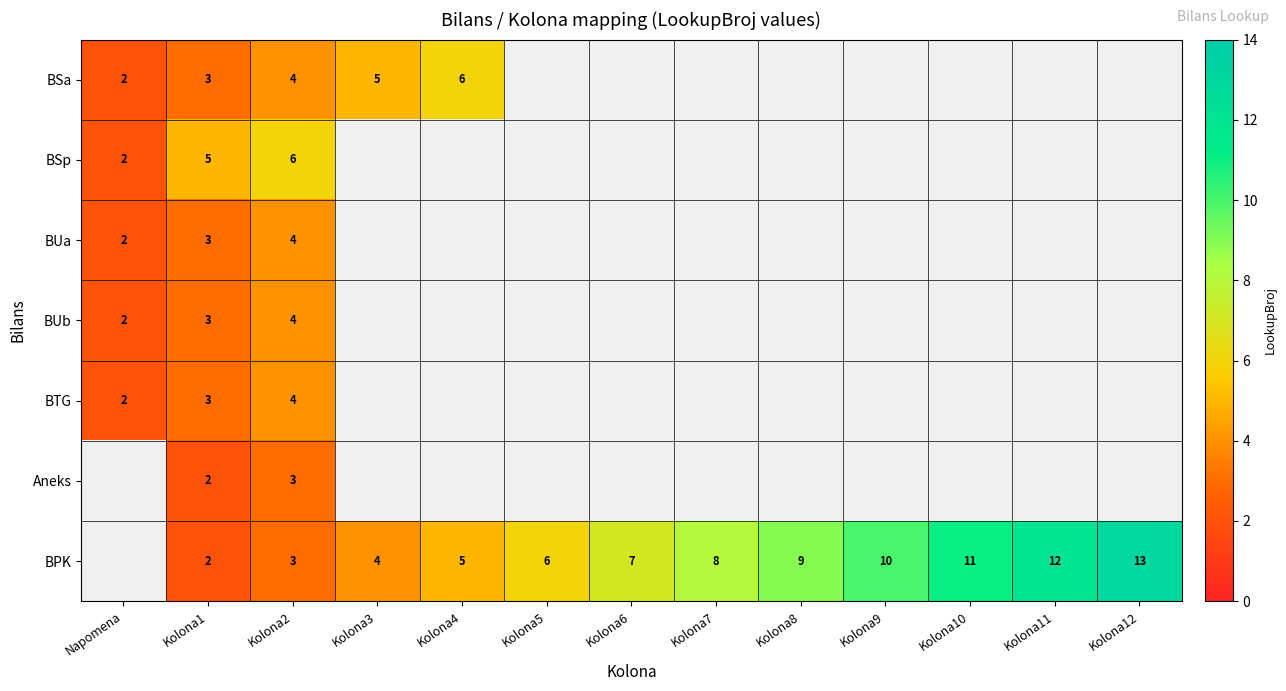

Is it true that BUa equals 2 at Kolona2?

False